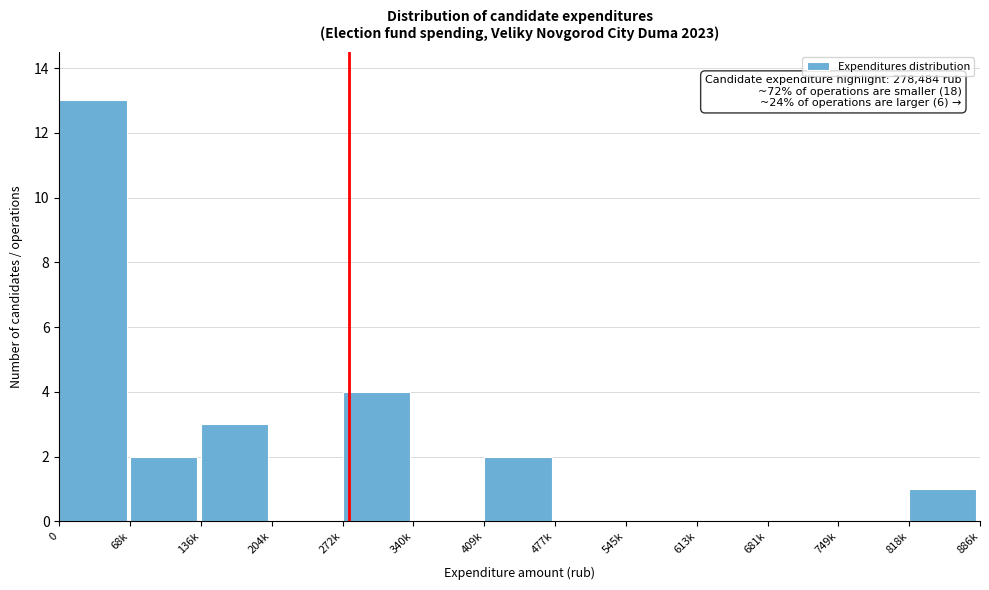

Reading right to left, extract all data points from this chart.

818k=1	749k=0	681k=0	613k=0	545k=0	477k=0	409k=2	340k=0	272k=4	204k=0	136k=3	68k=2	0=13